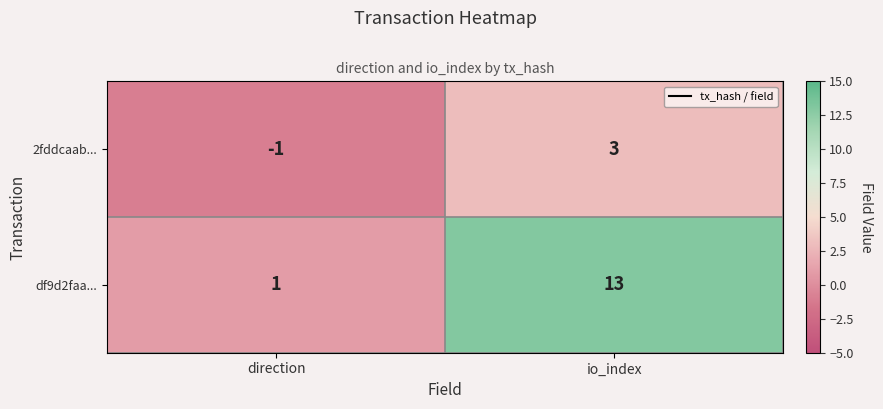

The df9d2faa... series shows 18 at io_index. True or false?

False